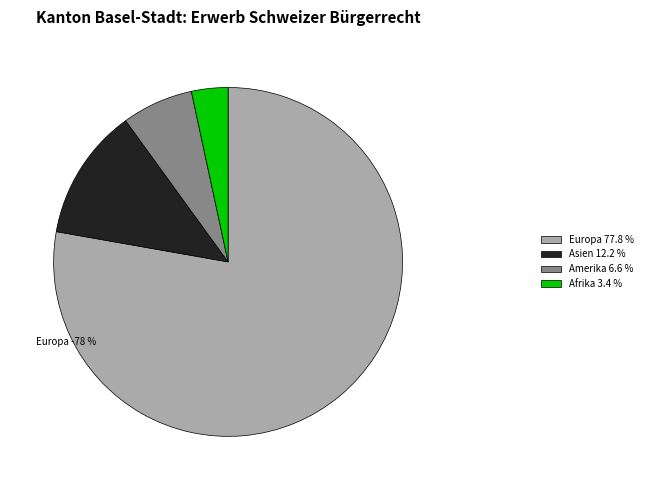

The Amerika slice represents 7% of the pie. True or false?

True